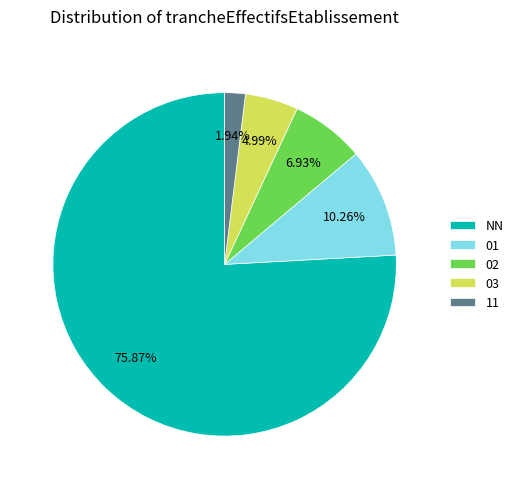

True or false: 11 accounts for 2% of the total.

True